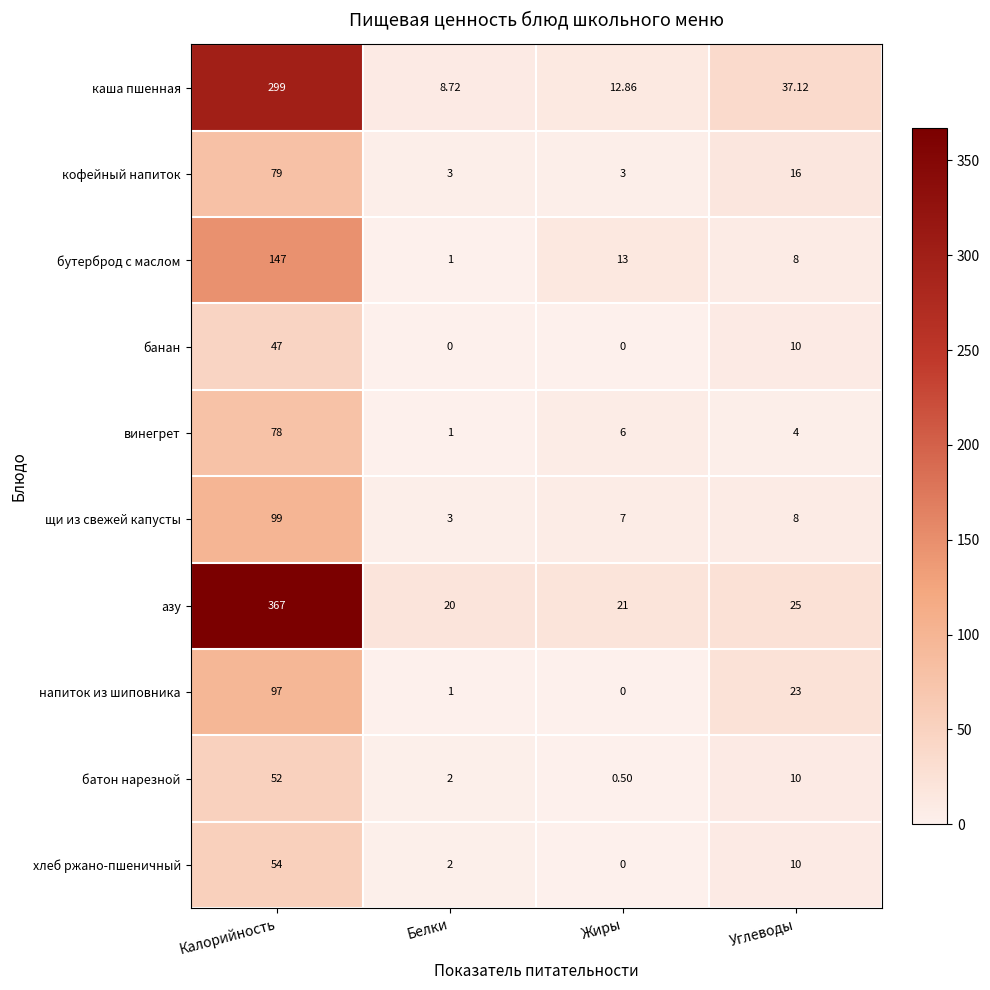

Where is бутерброд с маслом nearest to the value 74?

Жиры